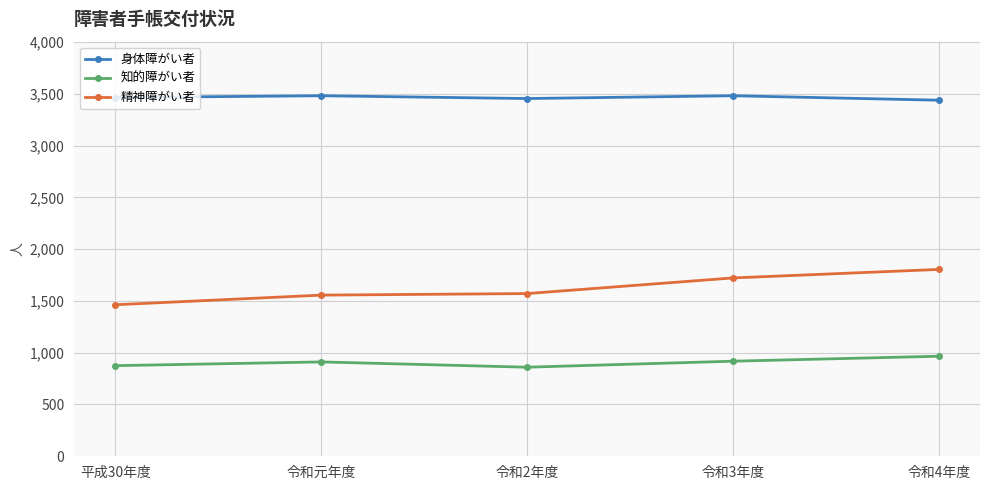

What position from the right is 平成30年度?

5